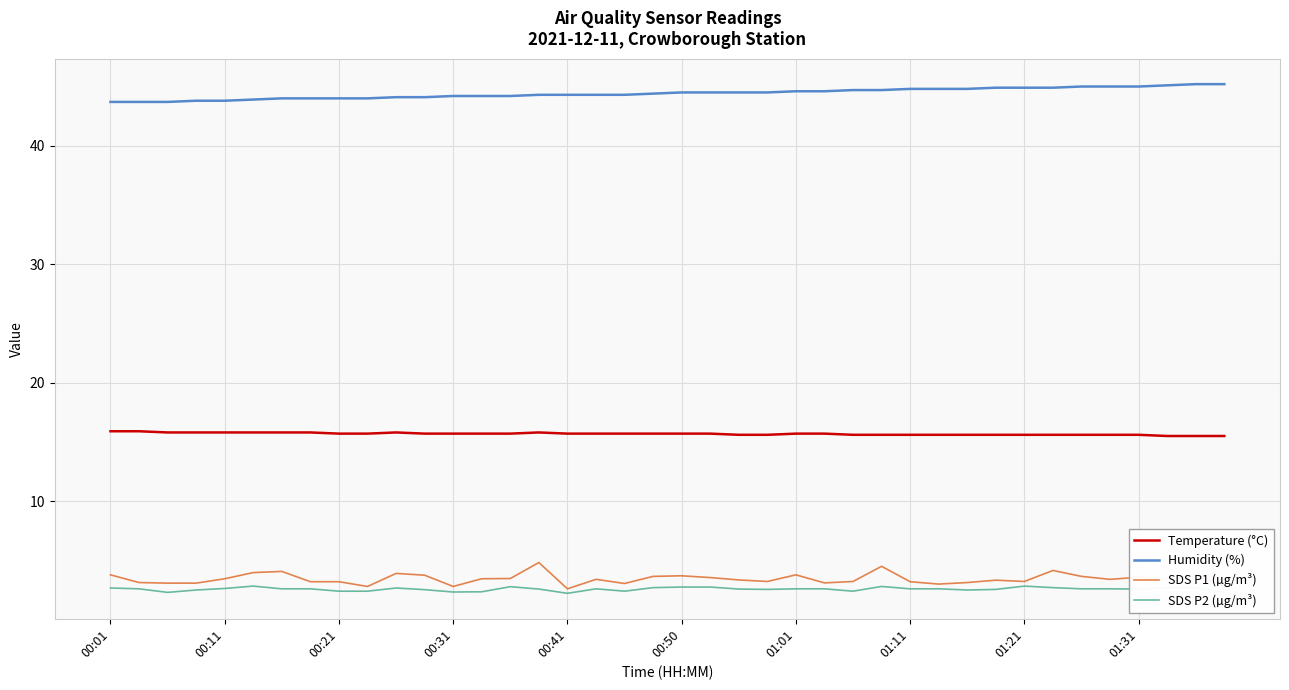

Rank the series by their maximum value, from highest to lowest.

Humidity (%), Temperature (°C), SDS P1 (µg/m³), SDS P2 (µg/m³)